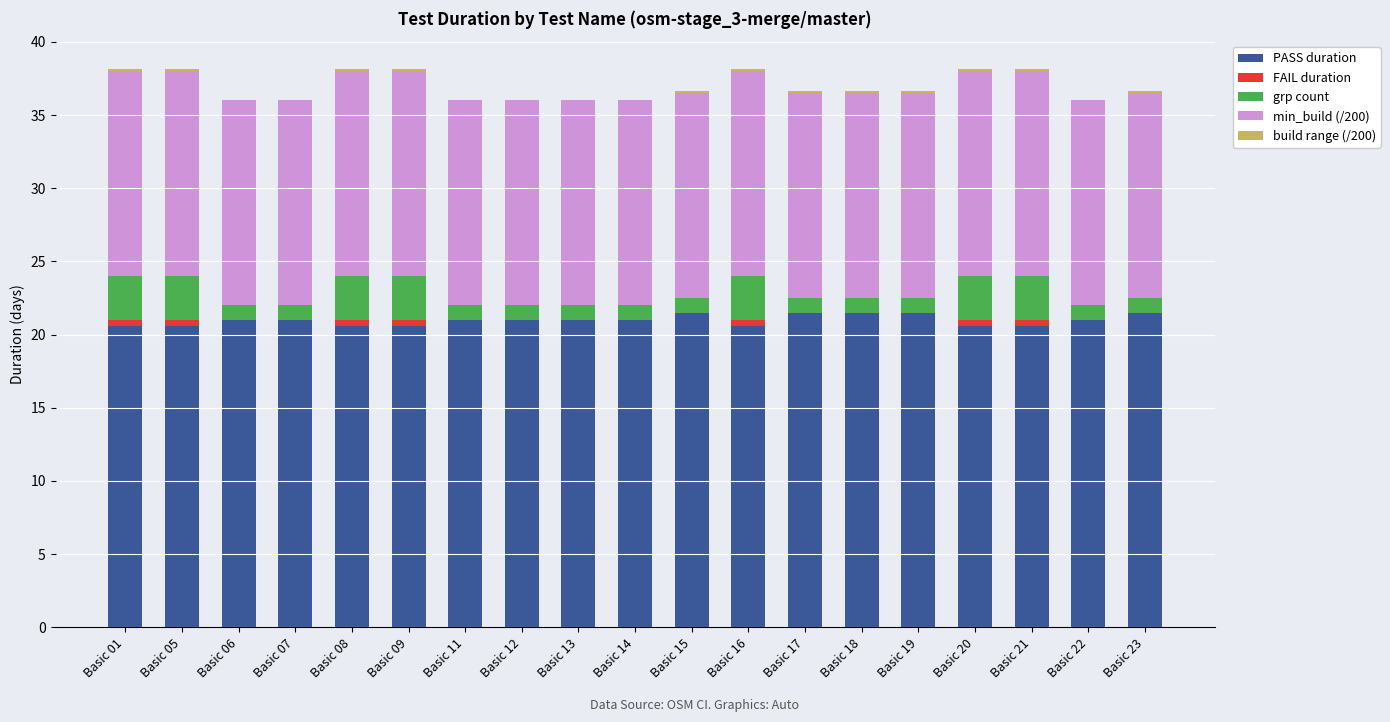

Count the number of categories in the chart.

19